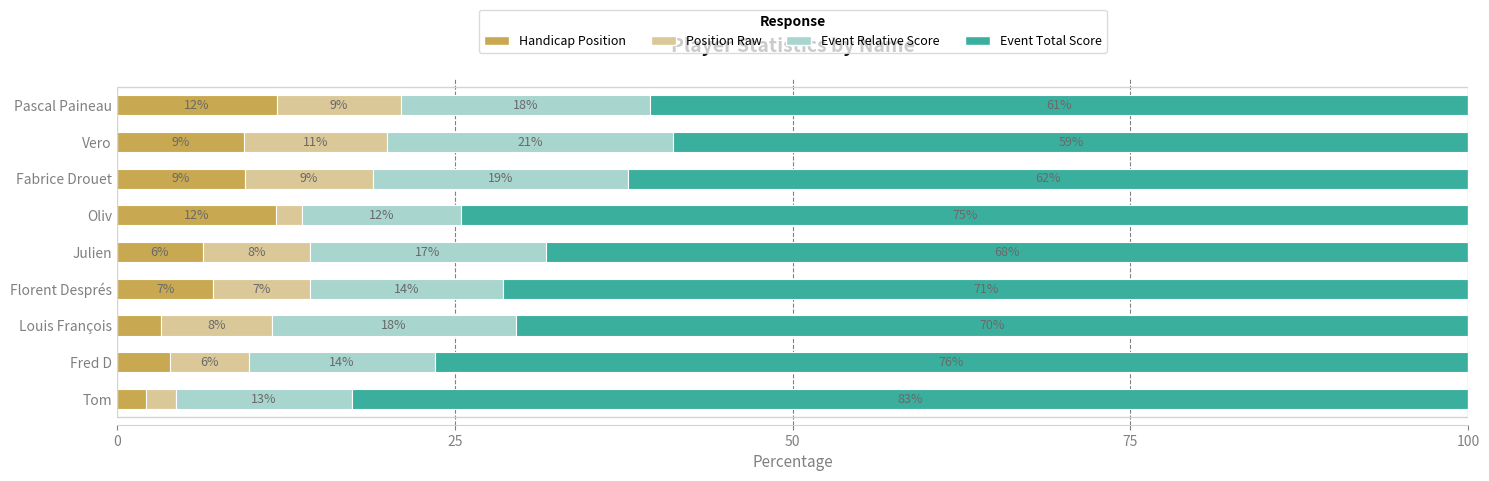

Which series has the largest total across all categories?

Event Total Score